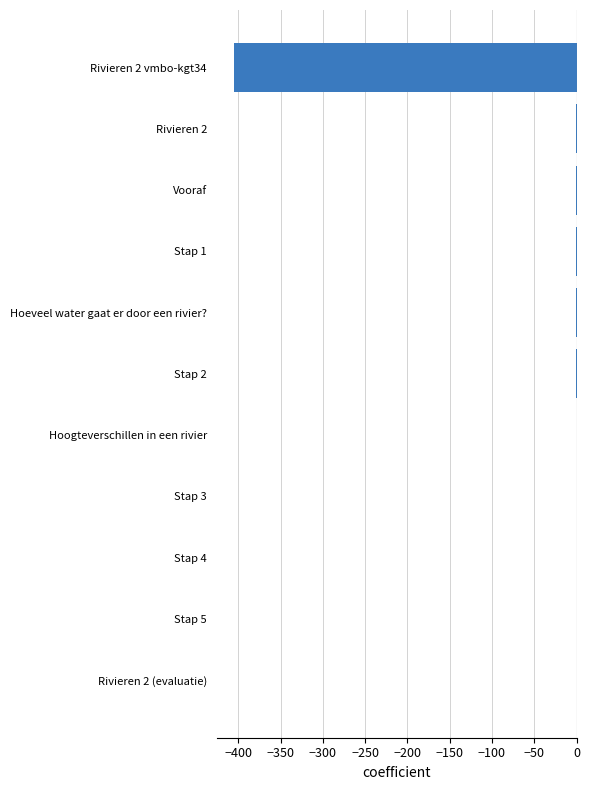

The value at Stap 1 is -0.0. True or false?

True